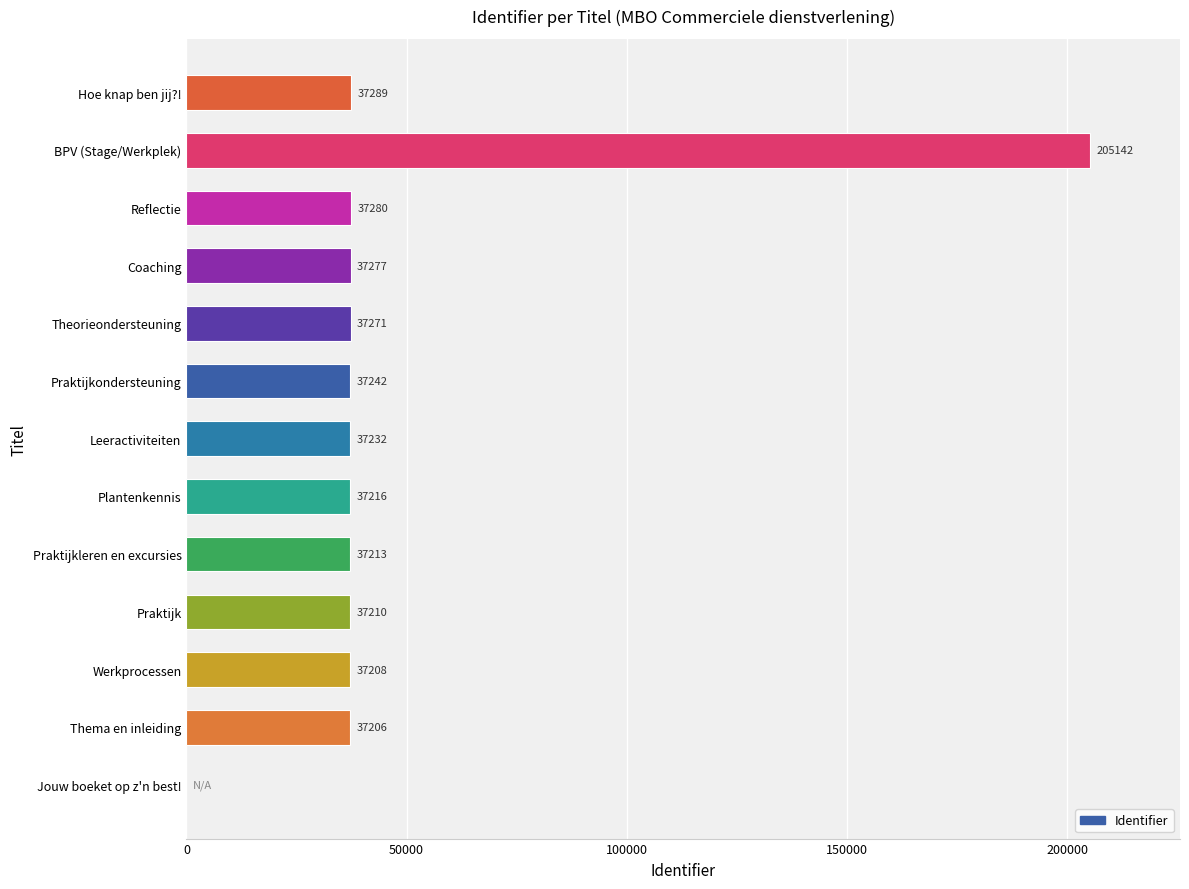

The value at Leeractiviteiten is 37232. True or false?

True